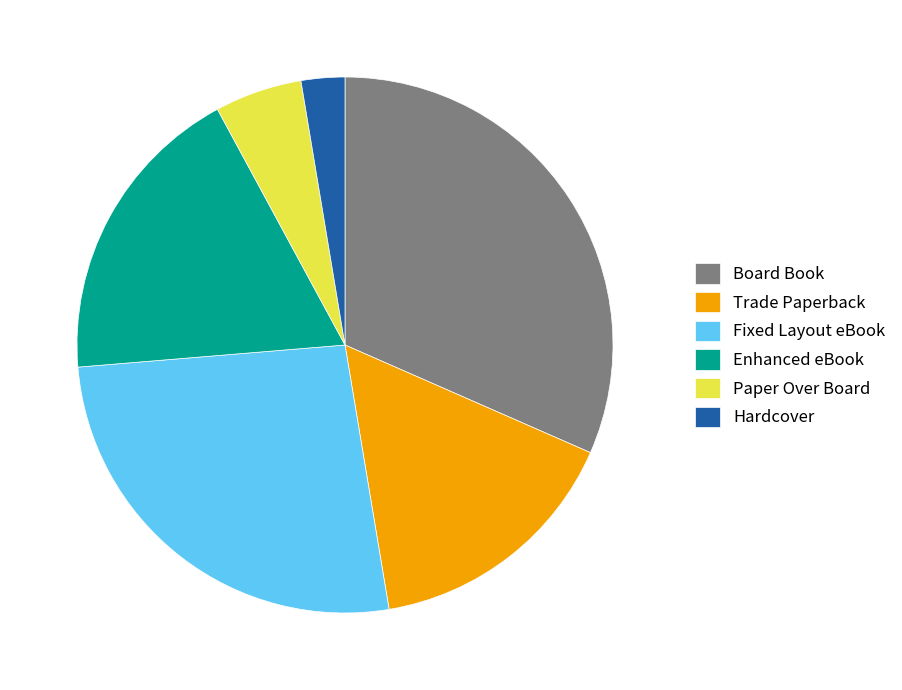

Does Paper Over Board account for over 50% of the chart?

No